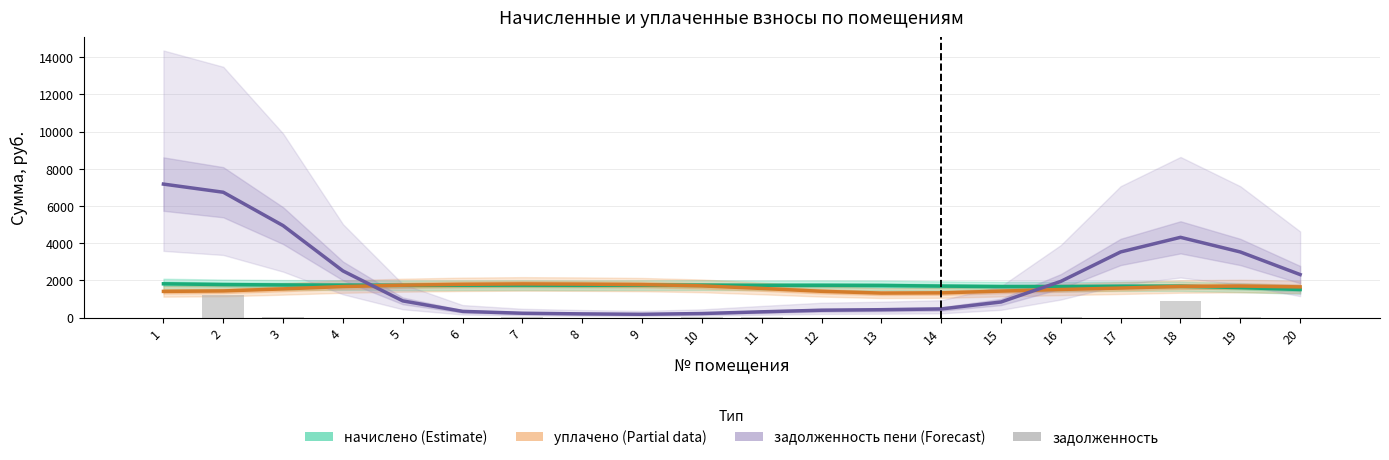

What is the value of the задолженность bar at the 7th from the left?

56.8